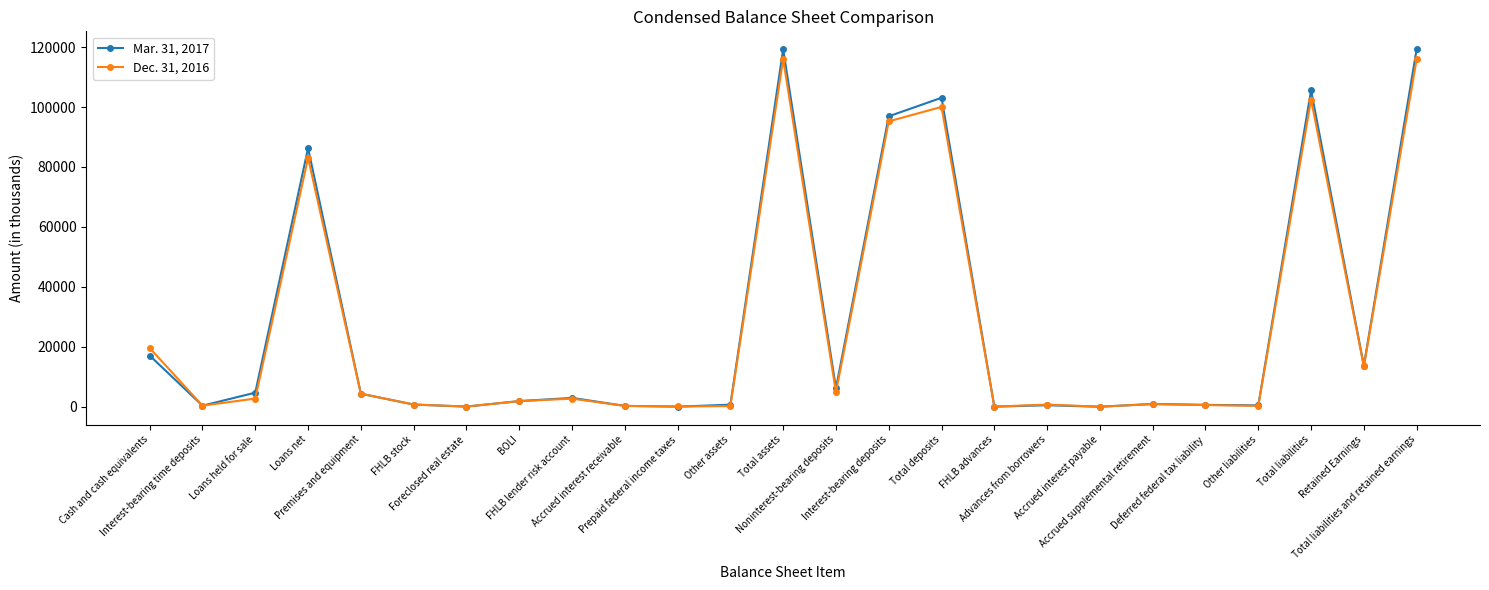

What is the approximate value of Mar. 31, 2017 at Total assets?

119296